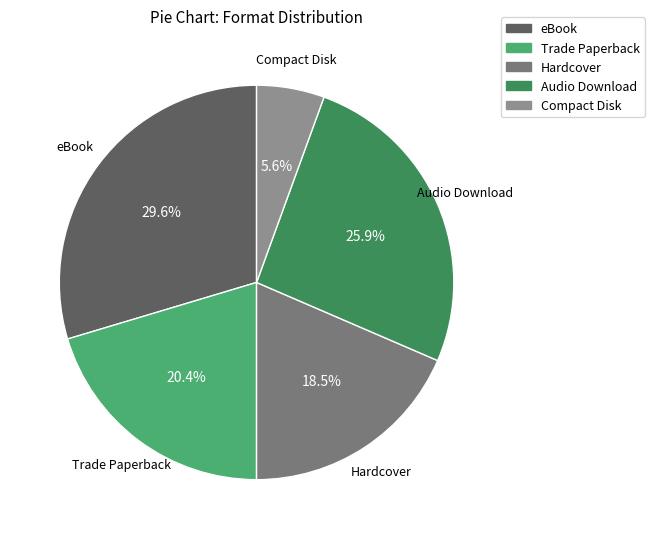

Rank the categories by value from lowest to highest.

Compact Disk, Hardcover, Trade Paperback, Audio Download, eBook